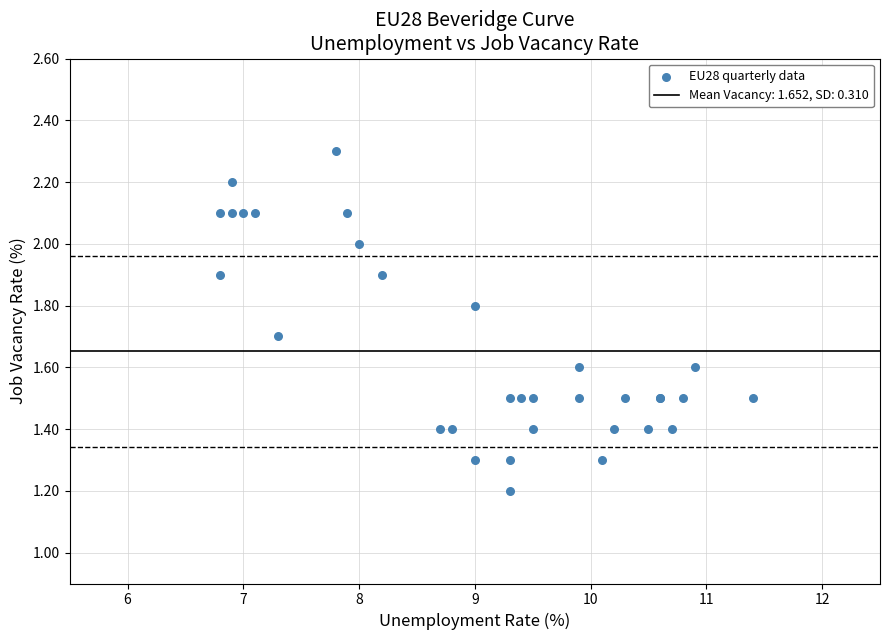

What Y value in the scatter plot is closest to 1?

1.2